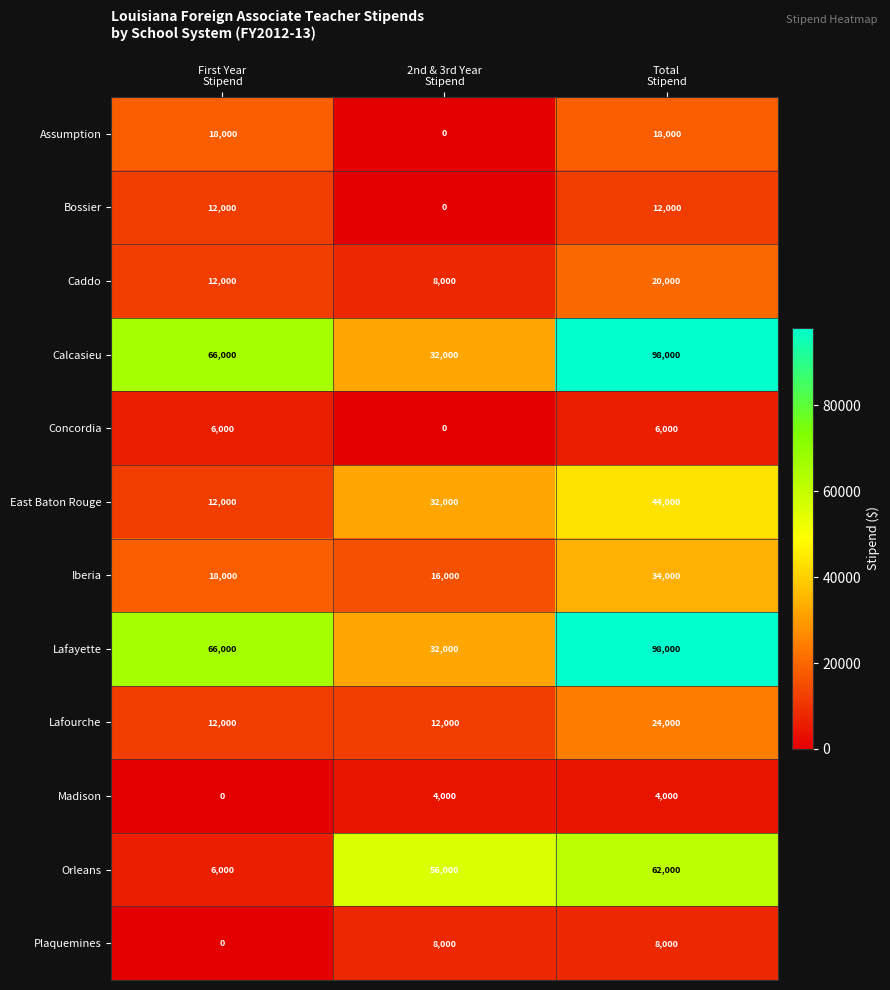

What is the sum of all Caddo values?

40000